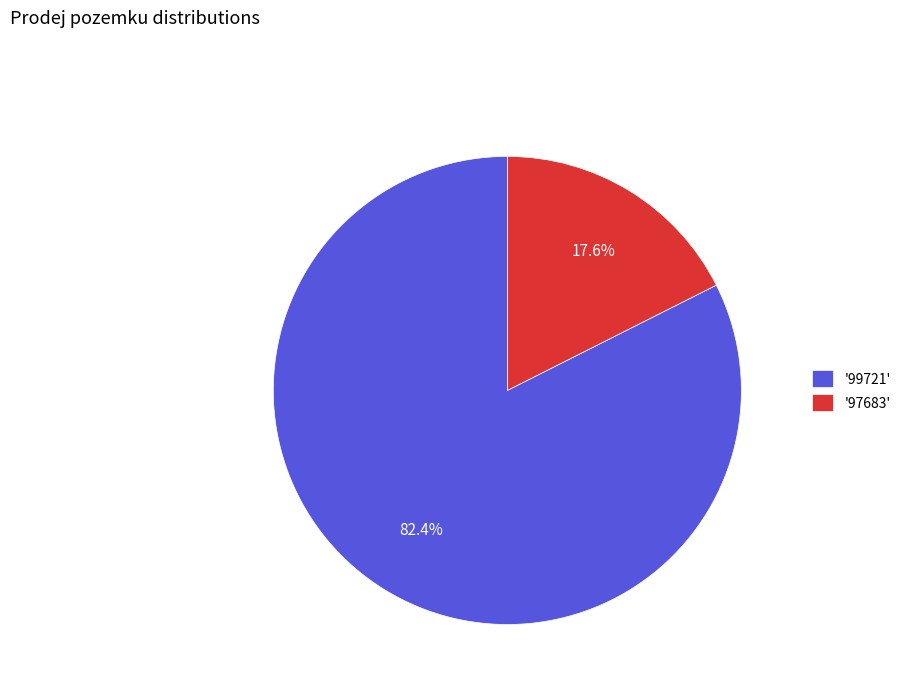

Does '99721' represent more than half of the total?

Yes